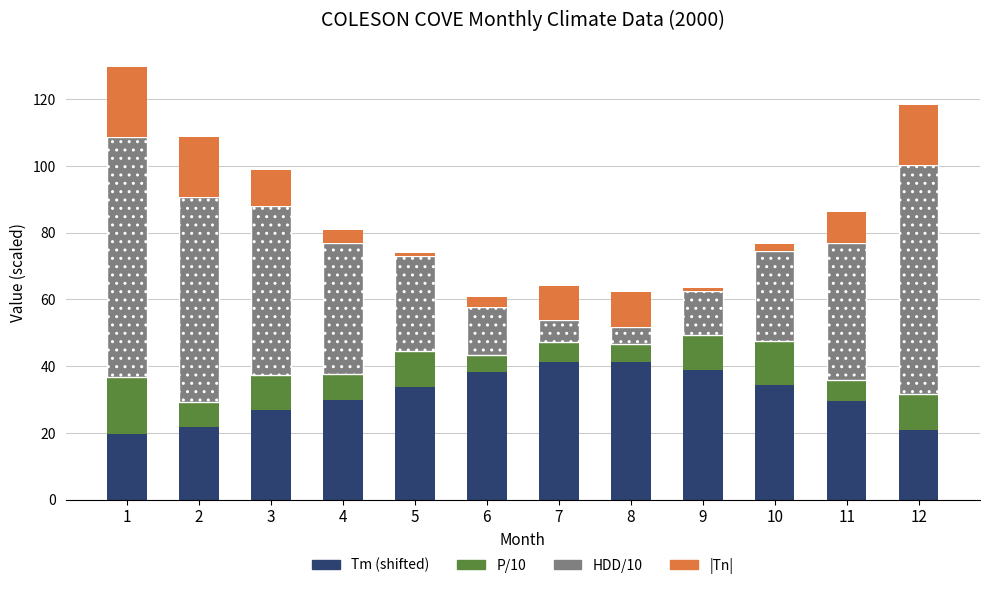

Count the number of categories in the chart.

12